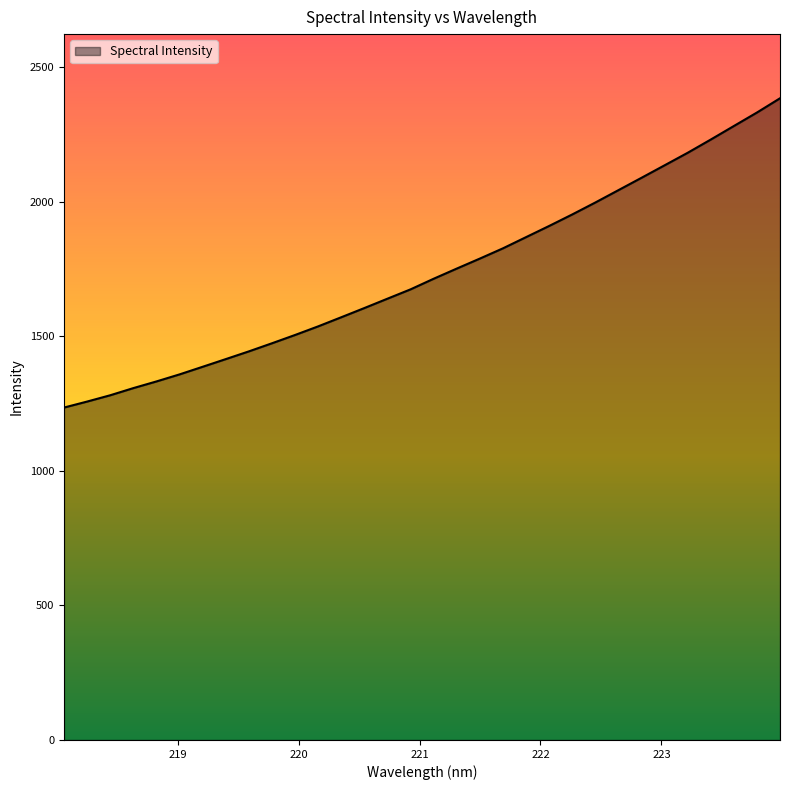

How many lines are shown in the chart?

1